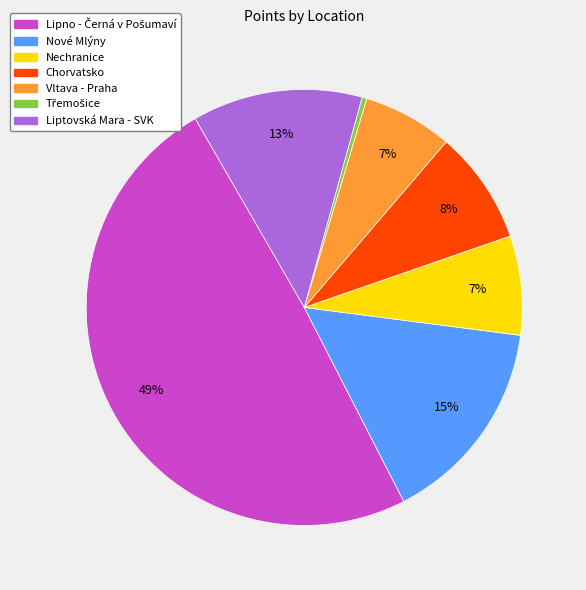

The Nechranice slice represents 7% of the pie. True or false?

True